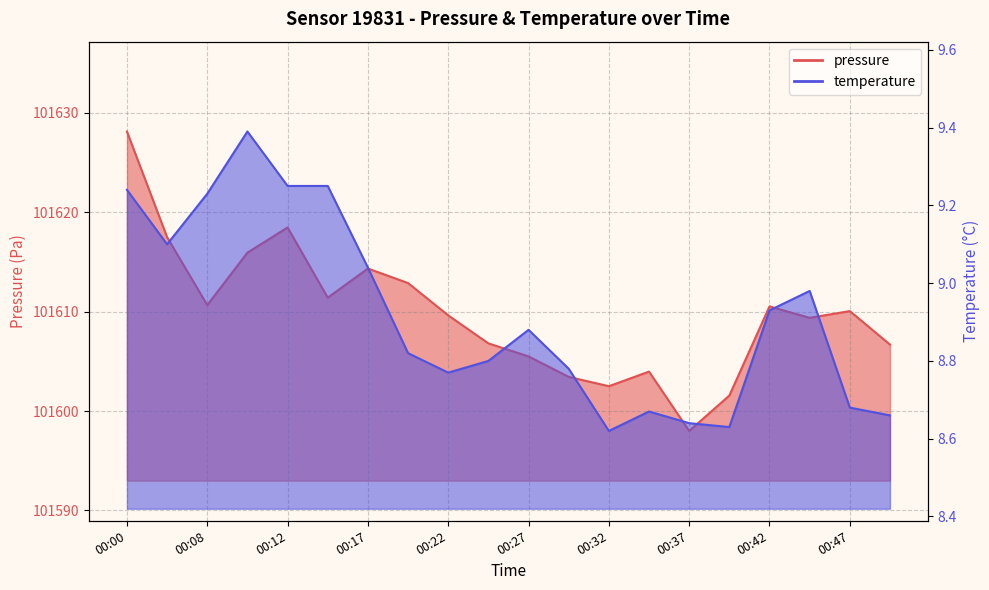

In temperature, how many points are higher than both neighbors (excluding endpoints)?

4